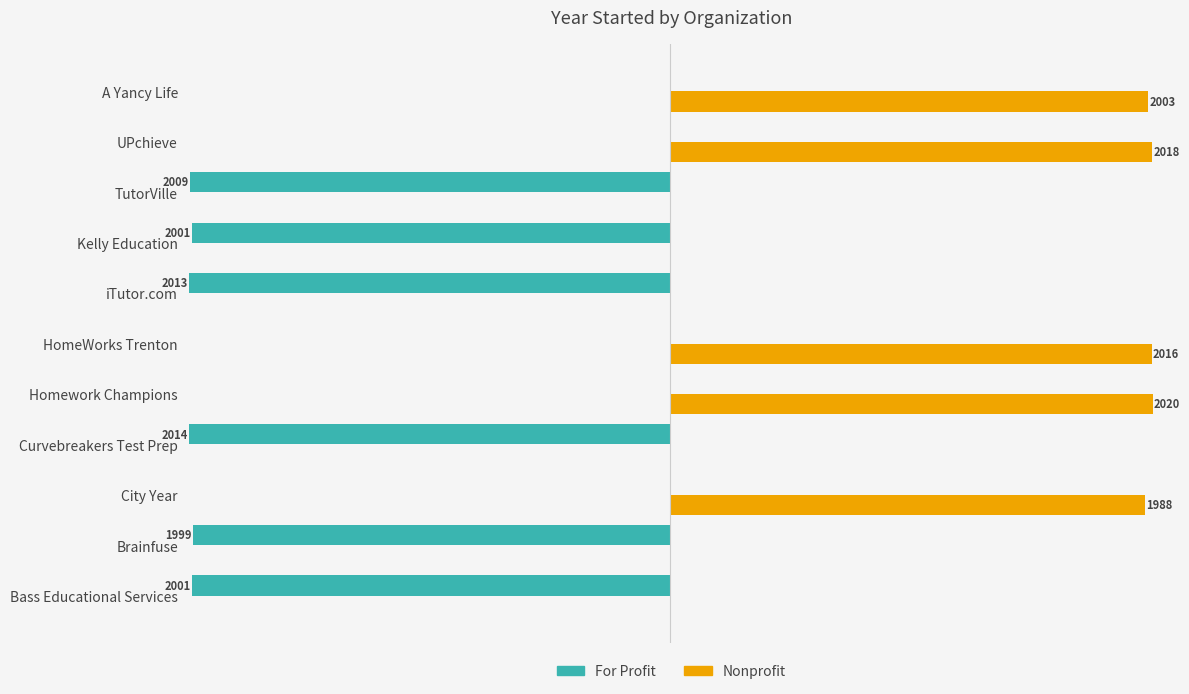

At which category does the chart reach its peak across all series?

Homework Champions